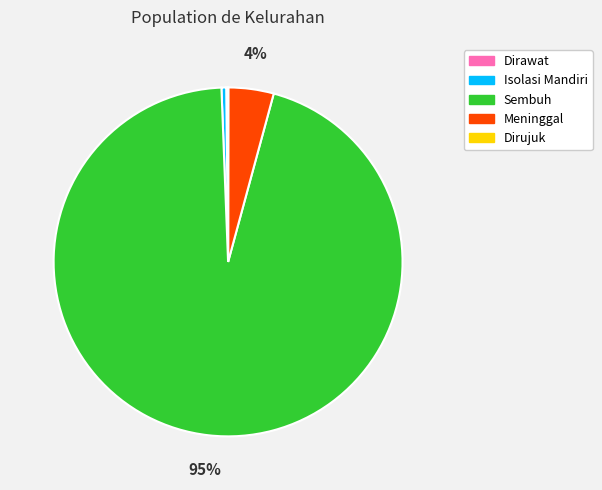

Is it true that Isolasi Mandiri is 0% of the pie?

True